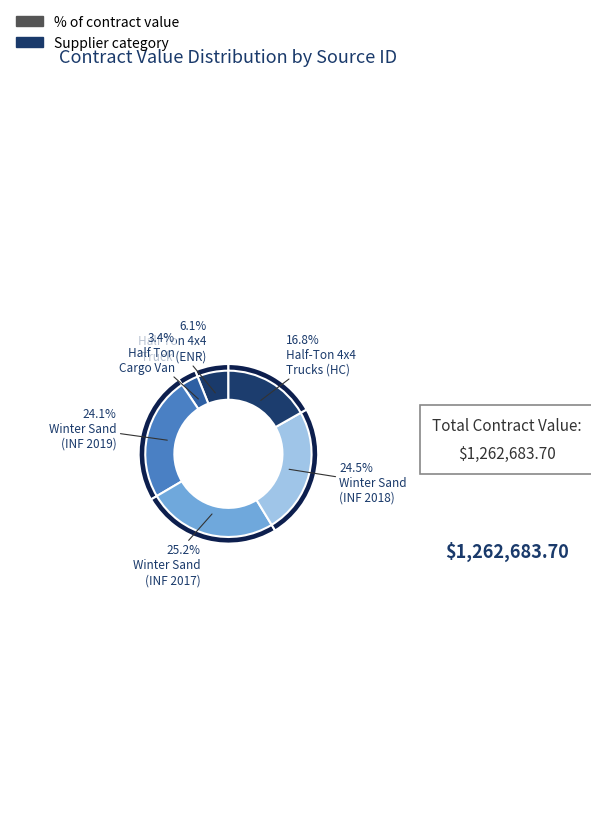

To the nearest percent, what percentage of the pie is 0000000000000000000000474?

3%